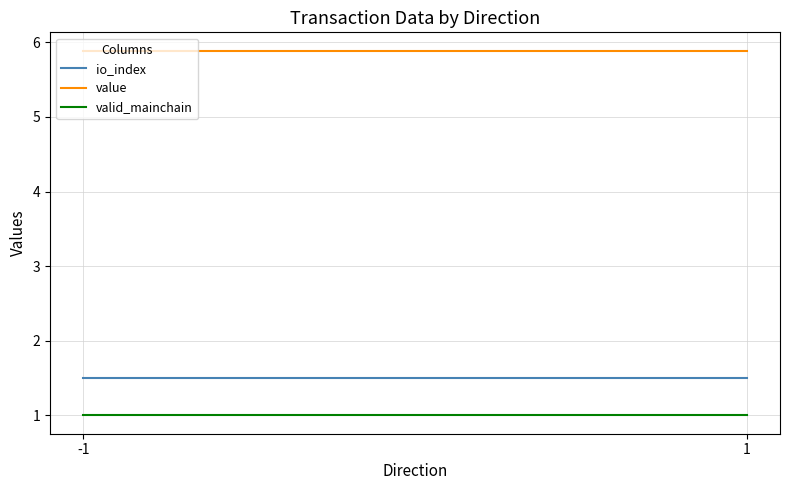

List the labels in order of value value, largest first.

-1, 1